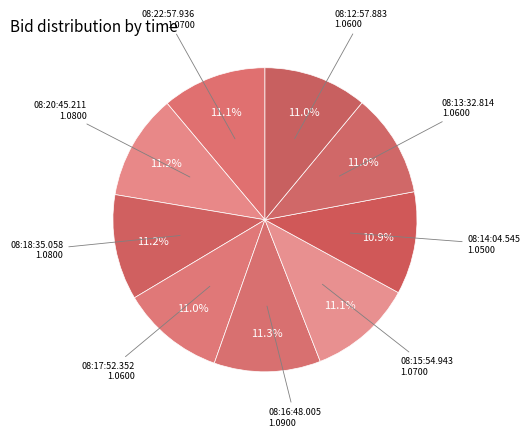

Is there a majority slice in this chart?

No